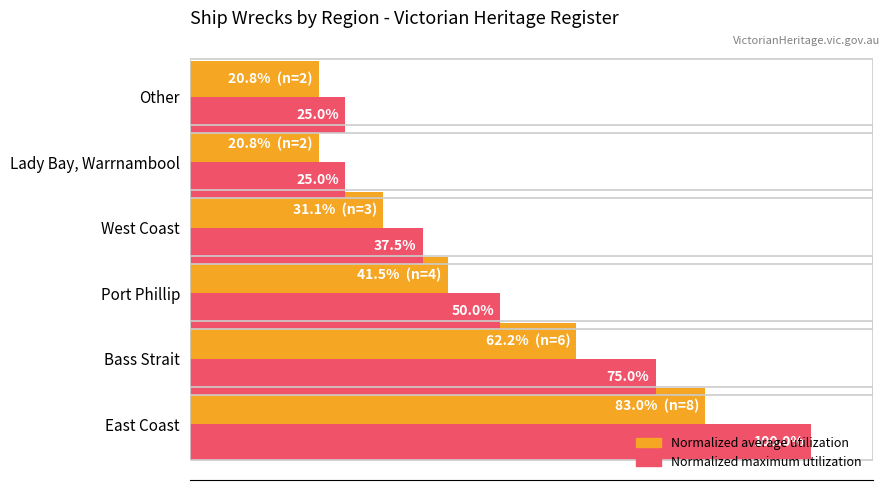

At which category is the sum across all series the highest?

East Coast